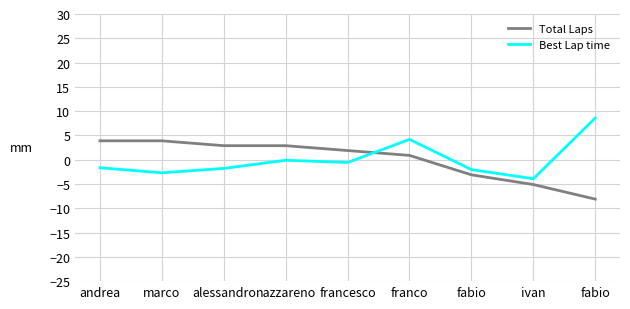

What are all the series names shown in the legend?

Total Laps, Best Lap time